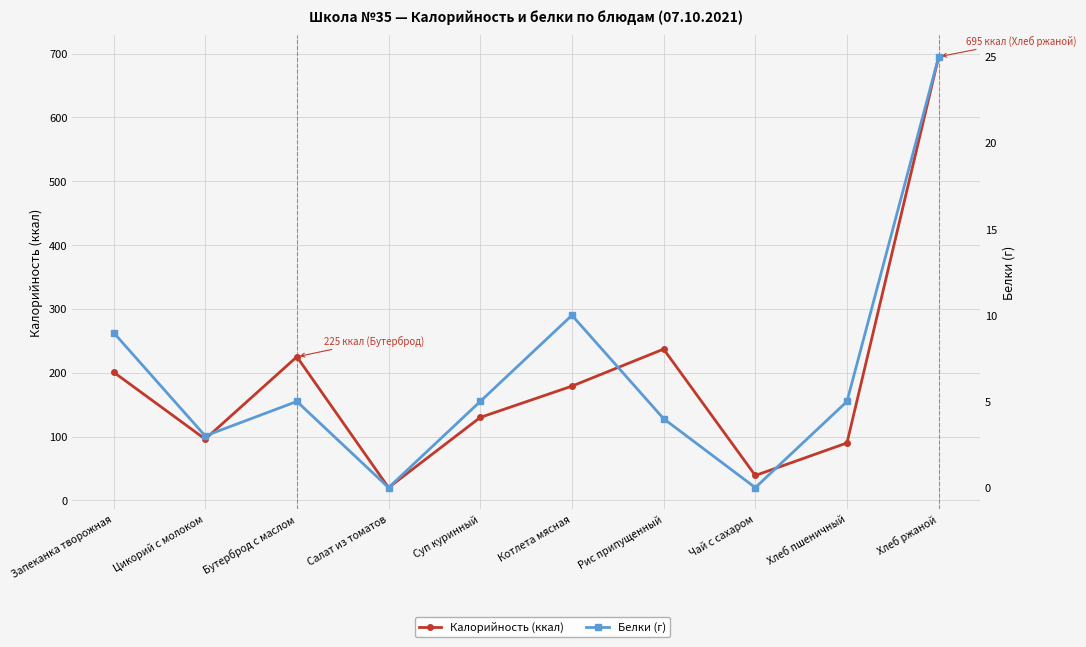

What is the maximum value shown in the chart?

695